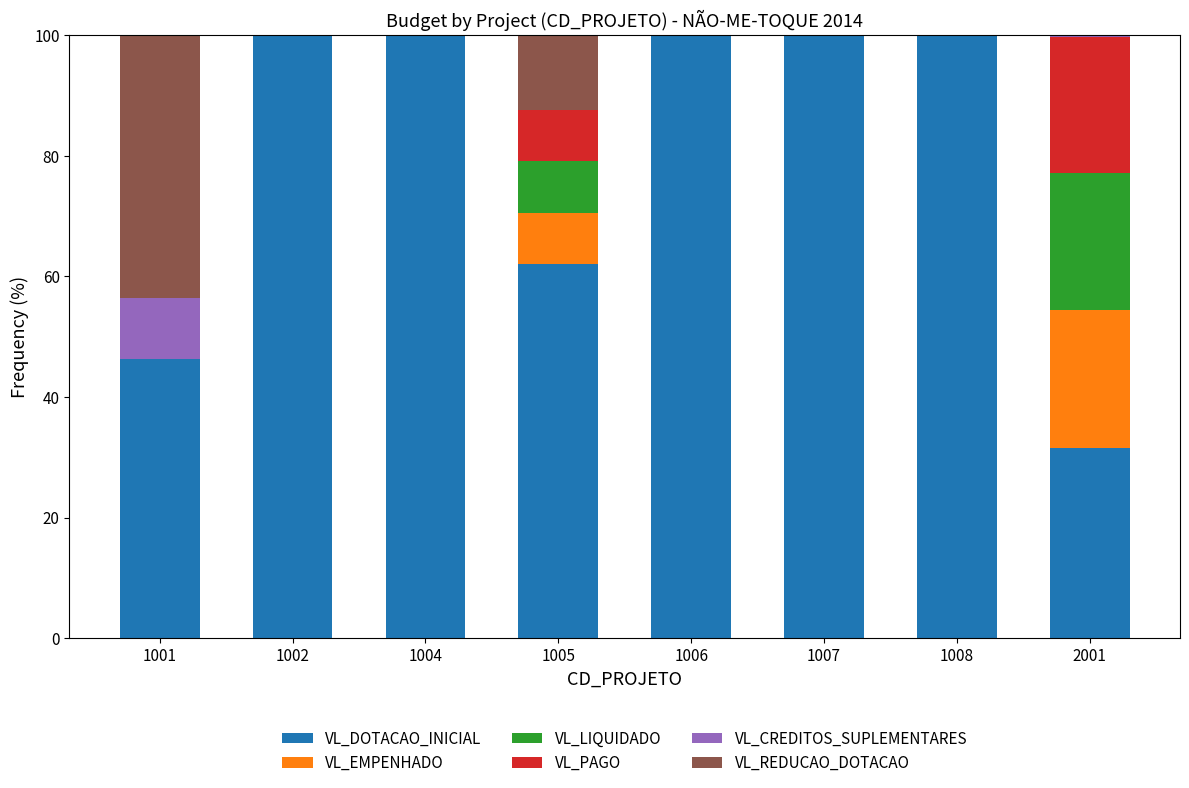

The VL_DOTACAO_INICIAL series shows 29.8 at 1005. True or false?

False